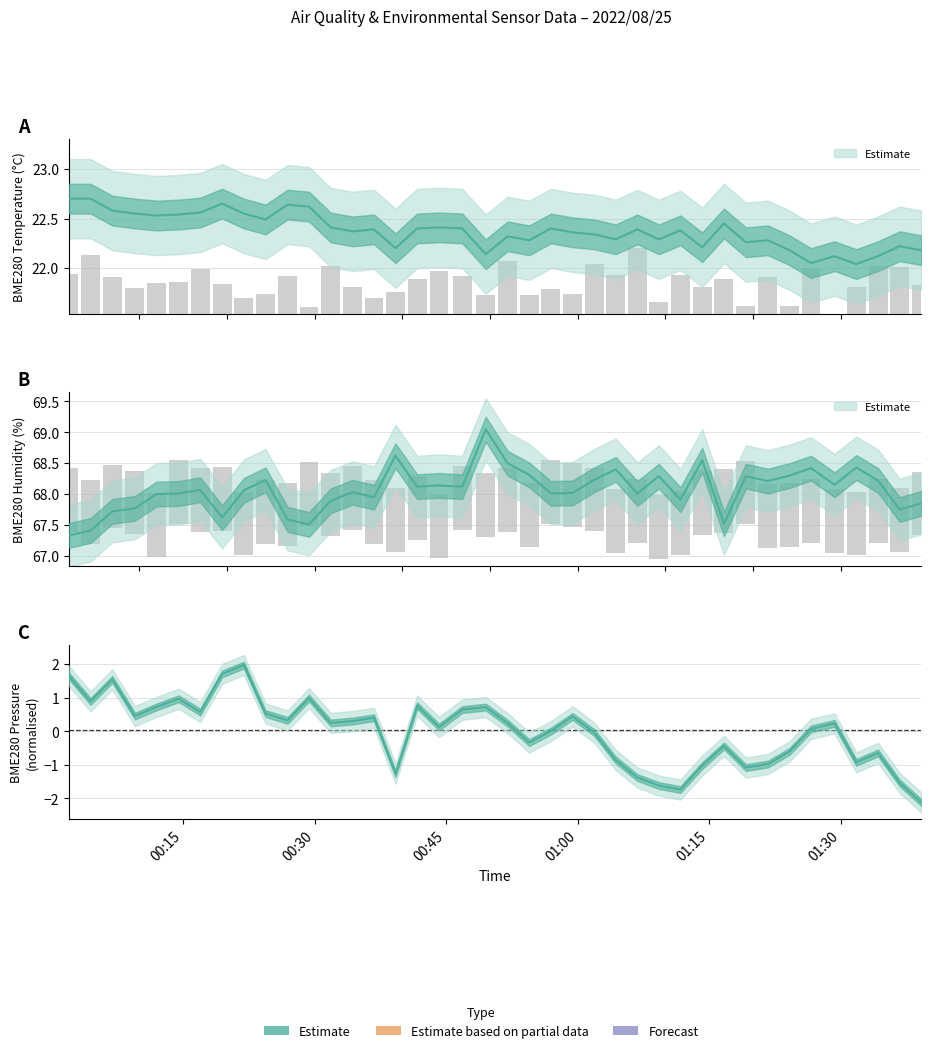

Reading left to right, transcribe all the data shown in this chart.

BME280_temperature: 2022/08/25 00:01:56=22.7	2022/08/25 00:04:25=22.7	2022/08/25 00:06:54=22.6	2022/08/25 00:09:29=22.6	2022/08/25 00:11:56=22.5	2022/08/25 00:14:29=22.5	2022/08/25 00:16:56=22.6	2022/08/25 00:19:26=22.6	2022/08/25 00:21:55=22.6	2022/08/25 00:24:23=22.5	2022/08/25 00:26:54=22.6	2022/08/25 00:29:21=22.6	2022/08/25 00:31:49=22.4	2022/08/25 00:34:18=22.4	2022/08/25 00:36:46=22.4	2022/08/25 00:39:13=22.2	2022/08/25 00:41:41=22.4	2022/08/25 00:44:11=22.4	2022/08/25 00:46:50=22.4	2022/08/25 00:49:31=22.1	2022/08/25 00:52:00=22.3	2022/08/25 00:54:29=22.3	2022/08/25 00:56:57=22.4	2022/08/25 00:59:25=22.4	2022/08/25 01:01:53=22.3	2022/08/25 01:04:21=22.3	2022/08/25 01:06:49=22.4	2022/08/25 01:09:16=22.3	2022/08/25 01:11:44=22.4	2022/08/25 01:14:13=22.2	2022/08/25 01:16:42=22.4	2022/08/25 01:19:12=22.3	2022/08/25 01:21:43=22.3	2022/08/25 01:24:11=22.2	2022/08/25 01:26:38=22.1	2022/08/25 01:29:19=22.1	2022/08/25 01:31:48=22.0	2022/08/25 01:34:17=22.1	2022/08/25 01:36:45=22.2	2022/08/25 01:39:13=22.2
BME280_humidity: 2022/08/25 00:01:56=67.3	2022/08/25 00:04:25=67.4	2022/08/25 00:06:54=67.7	2022/08/25 00:09:29=67.8	2022/08/25 00:11:56=68.0	2022/08/25 00:14:29=68.0	2022/08/25 00:16:56=68.1	2022/08/25 00:19:26=67.6	2022/08/25 00:21:55=68.1	2022/08/25 00:24:23=68.2	2022/08/25 00:26:54=67.6	2022/08/25 00:29:21=67.5	2022/08/25 00:31:49=67.9	2022/08/25 00:34:18=68.0	2022/08/25 00:36:46=68.0	2022/08/25 00:39:13=68.6	2022/08/25 00:41:41=68.1	2022/08/25 00:44:11=68.1	2022/08/25 00:46:50=68.1	2022/08/25 00:49:31=69.0	2022/08/25 00:52:00=68.5	2022/08/25 00:54:29=68.3	2022/08/25 00:56:57=68.0	2022/08/25 00:59:25=68.0	2022/08/25 01:01:53=68.2	2022/08/25 01:04:21=68.4	2022/08/25 01:06:49=68.0	2022/08/25 01:09:16=68.3	2022/08/25 01:11:44=67.9	2022/08/25 01:14:13=68.5	2022/08/25 01:16:42=67.5	2022/08/25 01:19:12=68.3	2022/08/25 01:21:43=68.2	2022/08/25 01:24:11=68.3	2022/08/25 01:26:38=68.4	2022/08/25 01:29:19=68.2	2022/08/25 01:31:48=68.4	2022/08/25 01:34:17=68.2	2022/08/25 01:36:45=67.8	2022/08/25 01:39:13=67.8
BME280_pressure: 2022/08/25 00:01:56=1.7	2022/08/25 00:04:25=0.9	2022/08/25 00:06:54=1.5	2022/08/25 00:09:29=0.5	2022/08/25 00:11:56=0.7	2022/08/25 00:14:29=1.0	2022/08/25 00:16:56=0.6	2022/08/25 00:19:26=1.7	2022/08/25 00:21:55=2.0	2022/08/25 00:24:23=0.5	2022/08/25 00:26:54=0.3	2022/08/25 00:29:21=1.0	2022/08/25 00:31:49=0.2	2022/08/25 00:34:18=0.3	2022/08/25 00:36:46=0.4	2022/08/25 00:39:13=-1.3	2022/08/25 00:41:41=0.8	2022/08/25 00:44:11=0.1	2022/08/25 00:46:50=0.6	2022/08/25 00:49:31=0.7	2022/08/25 00:52:00=0.2	2022/08/25 00:54:29=-0.3	2022/08/25 00:56:57=0.0	2022/08/25 00:59:25=0.4	2022/08/25 01:01:53=-0.0	2022/08/25 01:04:21=-0.9	2022/08/25 01:06:49=-1.4	2022/08/25 01:09:16=-1.6	2022/08/25 01:11:44=-1.7	2022/08/25 01:14:13=-1.0	2022/08/25 01:16:42=-0.4	2022/08/25 01:19:12=-1.1	2022/08/25 01:21:43=-1.0	2022/08/25 01:24:11=-0.6	2022/08/25 01:26:38=0.1	2022/08/25 01:29:19=0.2	2022/08/25 01:31:48=-0.9	2022/08/25 01:34:17=-0.6	2022/08/25 01:36:45=-1.5	2022/08/25 01:39:13=-2.1